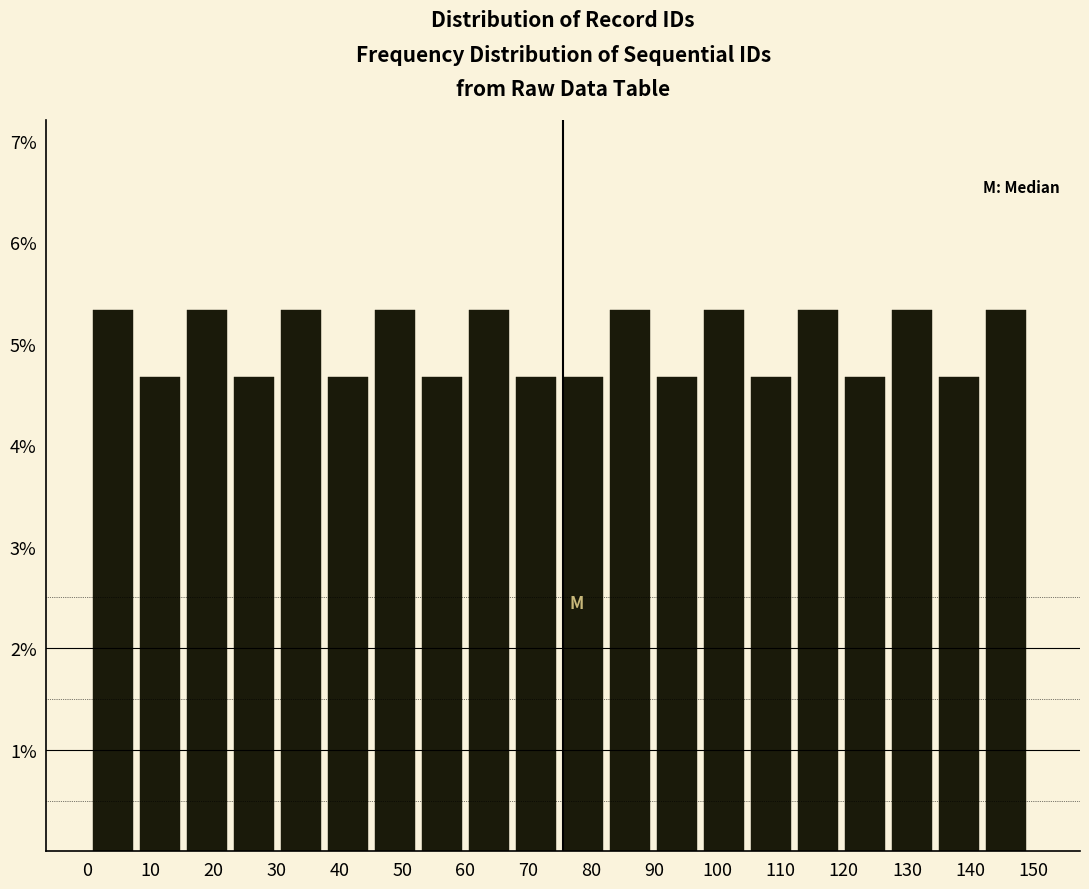

How tall is the bar that spans 16 to 23 on the x-axis? Neither the bar edges nor the heights are printed on the chart, so give them approximately, as read against the axes.

5.3